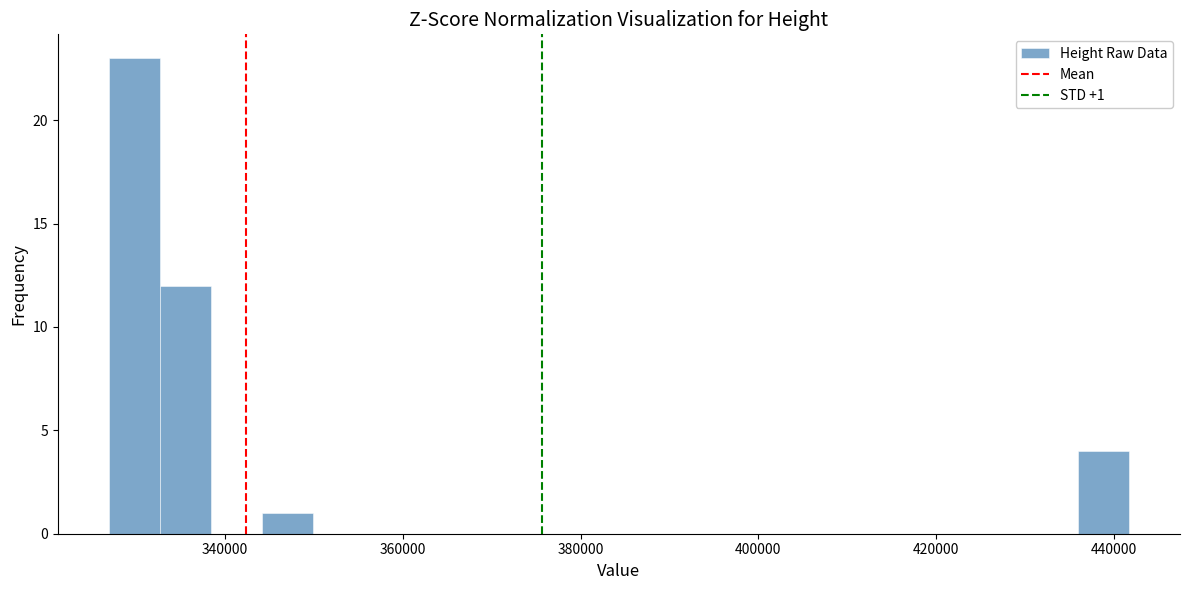

Read against the x-axis, roughly where is the centre of the tallest bar?

330000